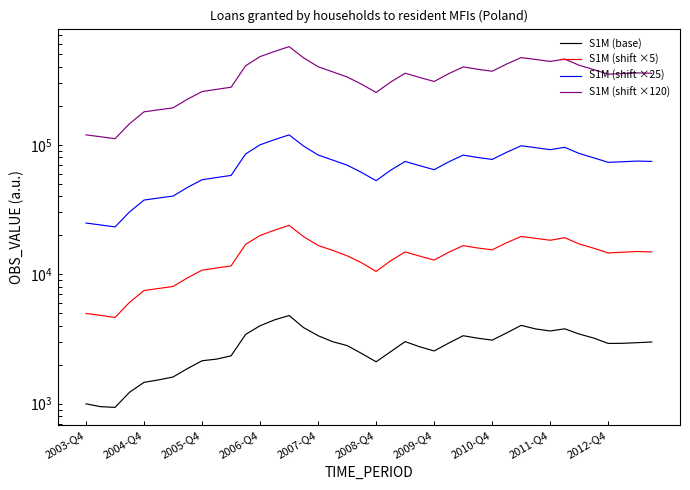

What is the difference between the maximum and second lowest values in the S1M (shift ×5) series?

19031.8